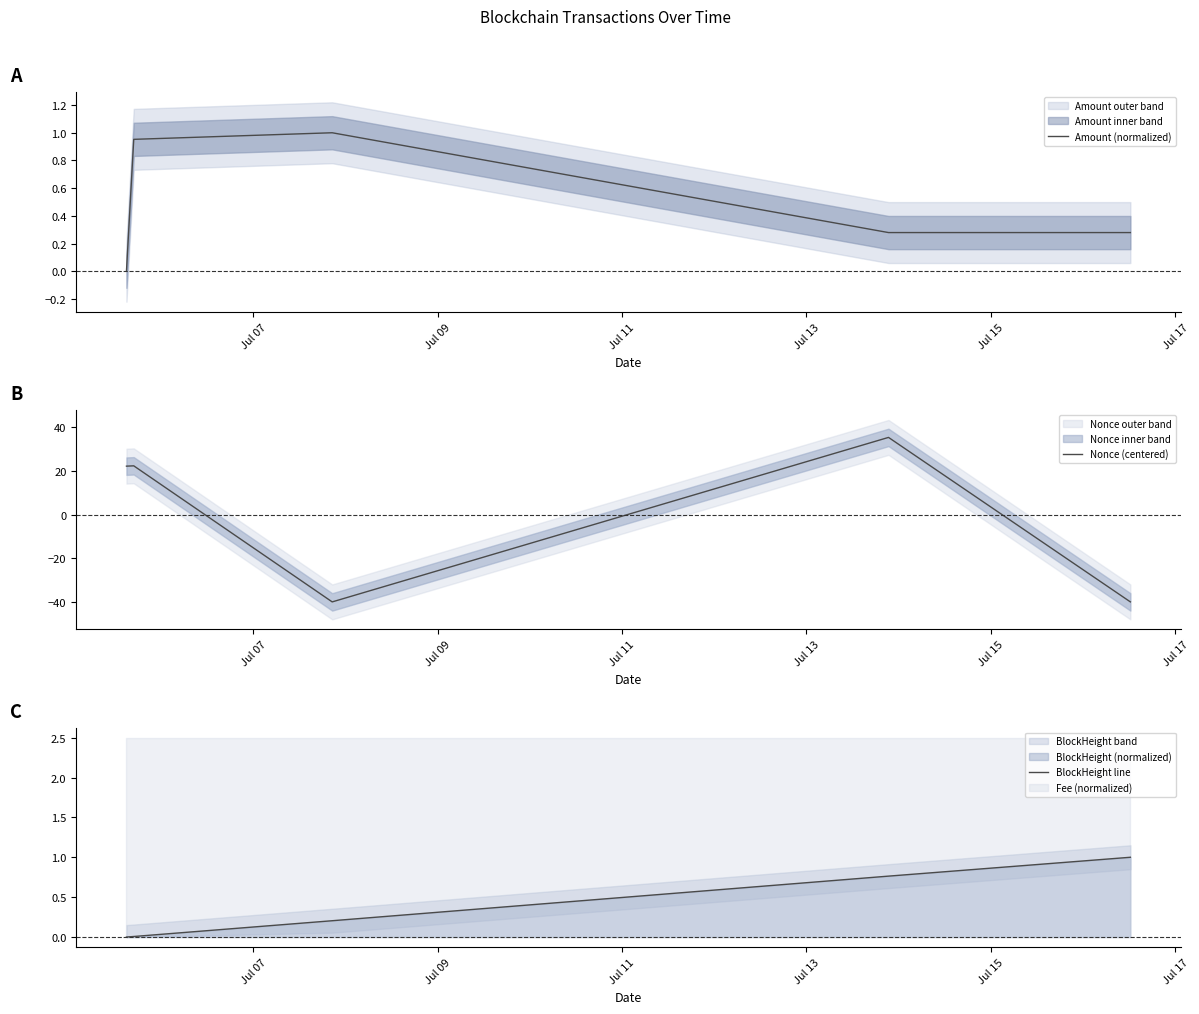

What is the average value of the Amount (normalized) series?

0.5